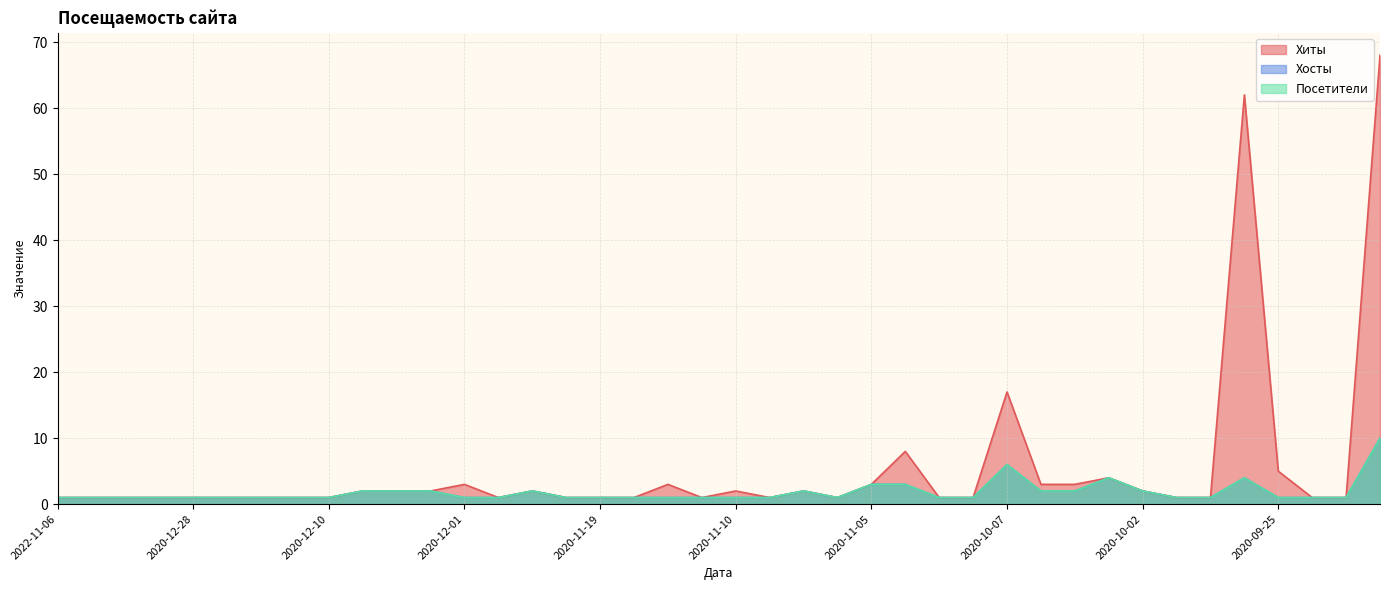

How many distinct data groups are displayed?

3